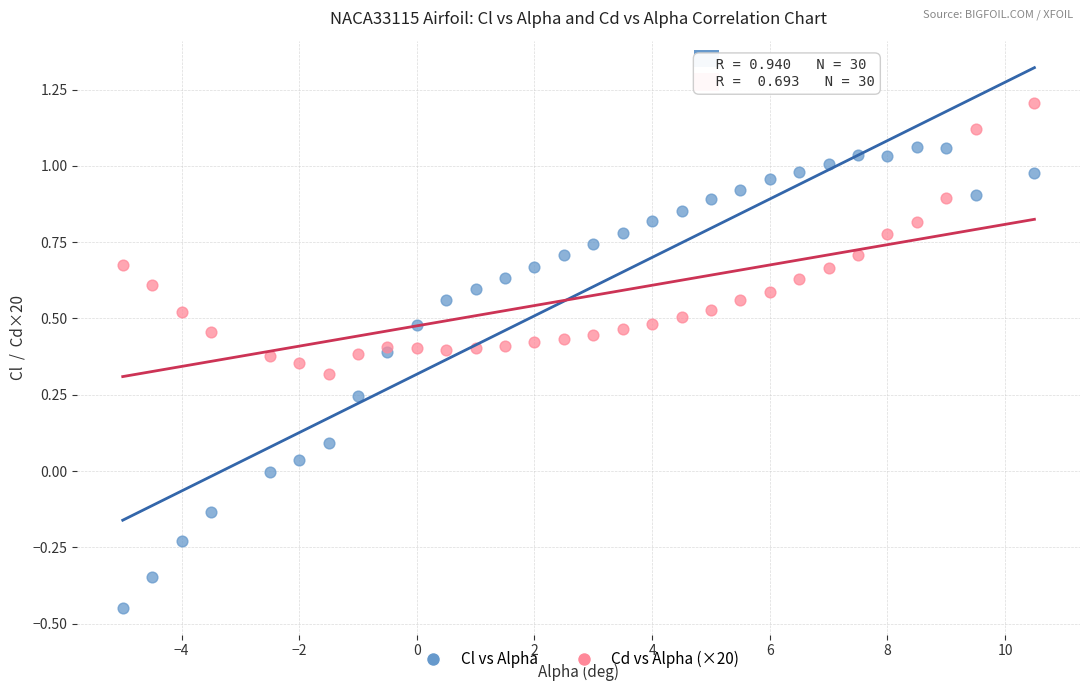

Which series has the widest spread of Y values?

Cl vs Alpha